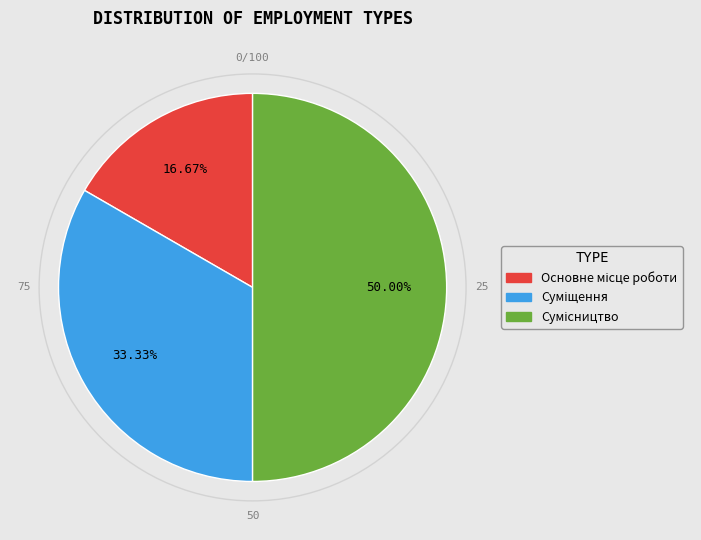

Count the number of slices in the pie.

3